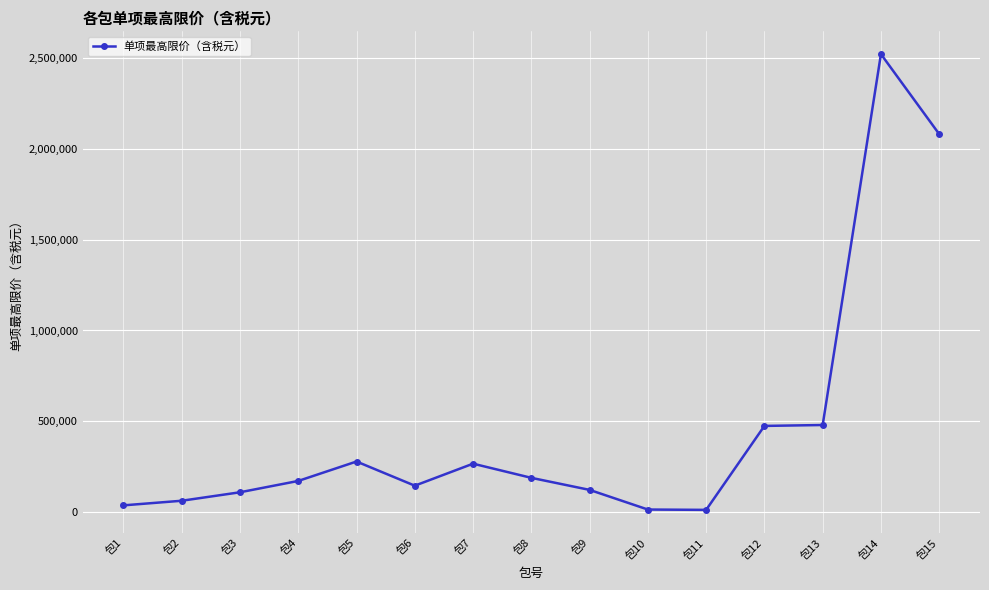

What is the sum of the values at 包7 and 包2?

330709.5